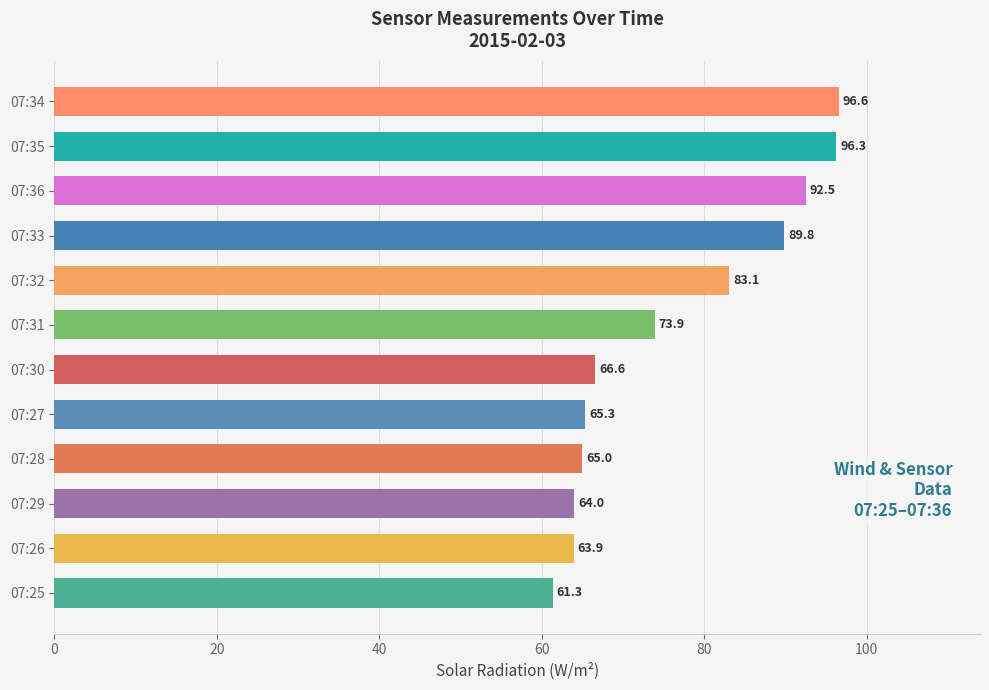

List the labels in order of value, largest first.

07:34, 07:35, 07:36, 07:33, 07:32, 07:31, 07:30, 07:27, 07:28, 07:29, 07:26, 07:25